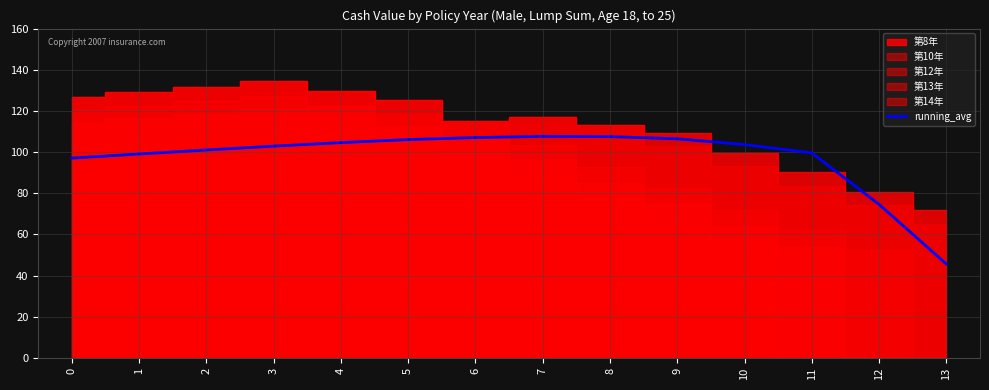

Read the value at 1.

99.1